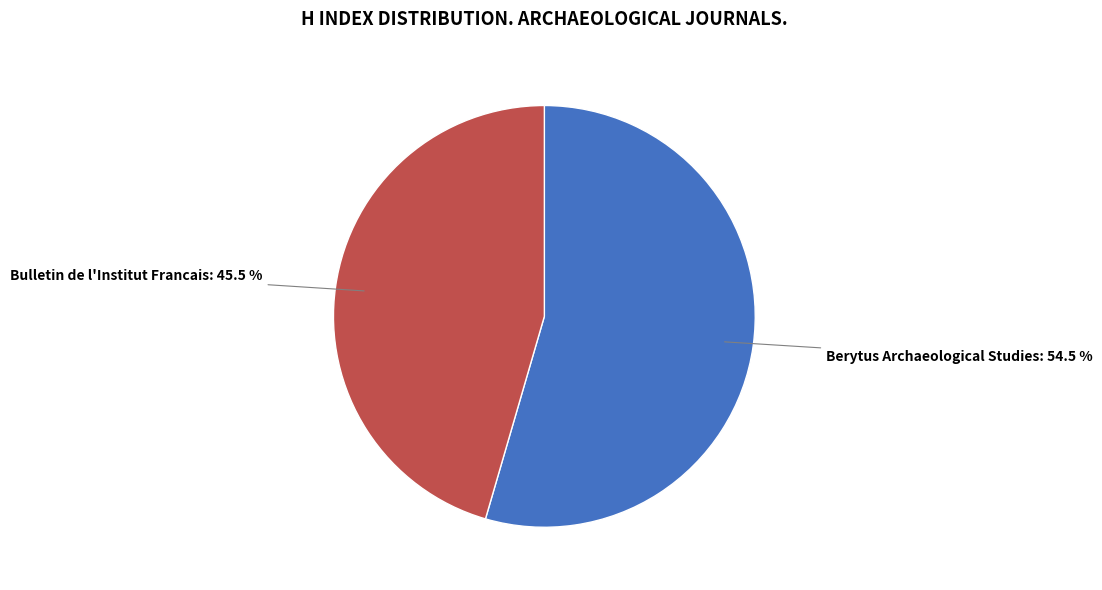

Between Berytus Archaeological Studies: 54.5 % and Bulletin de l'Institut Francais: 45.5 %, which is larger?

Berytus Archaeological Studies: 54.5 %